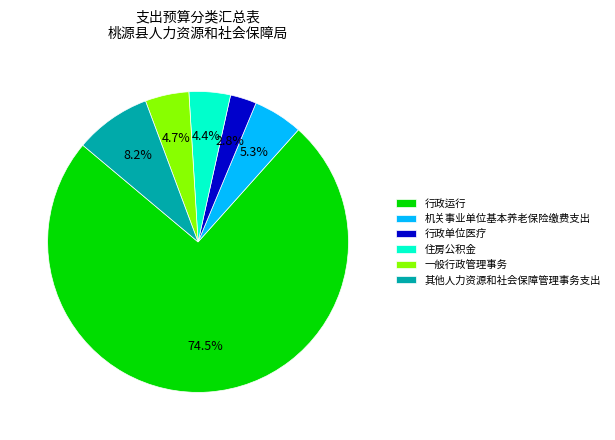

What is the smallest slice in the pie chart?

行政单位医疗